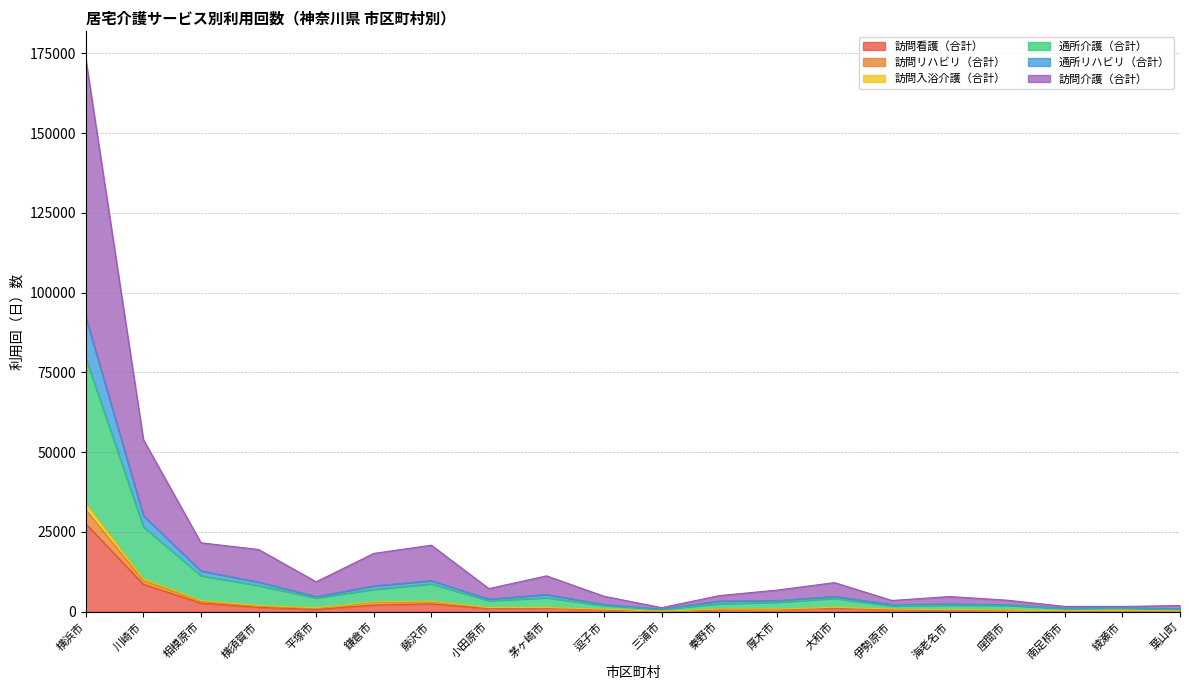

How many interior local peaks does the 訪問入浴介護（合計） series have?

5